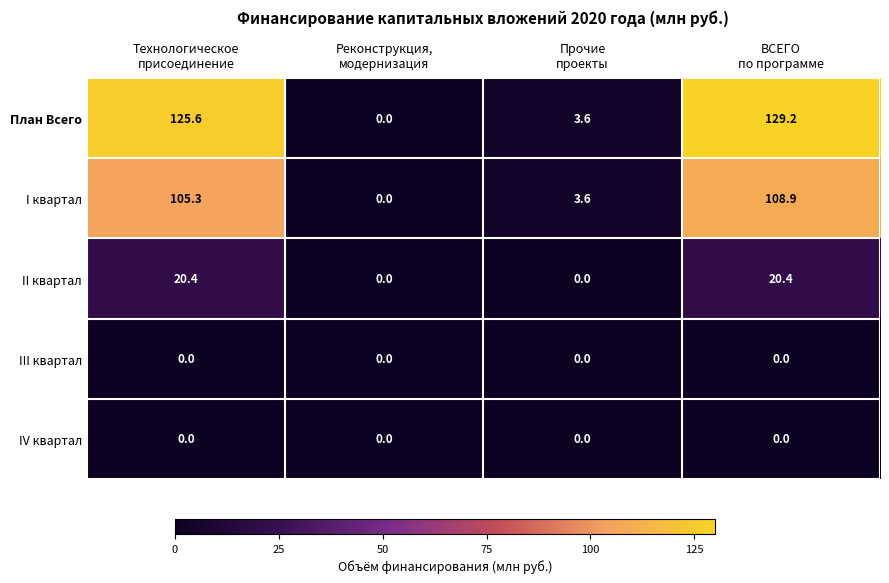

At how many categories does at least one series exceed 119?

2